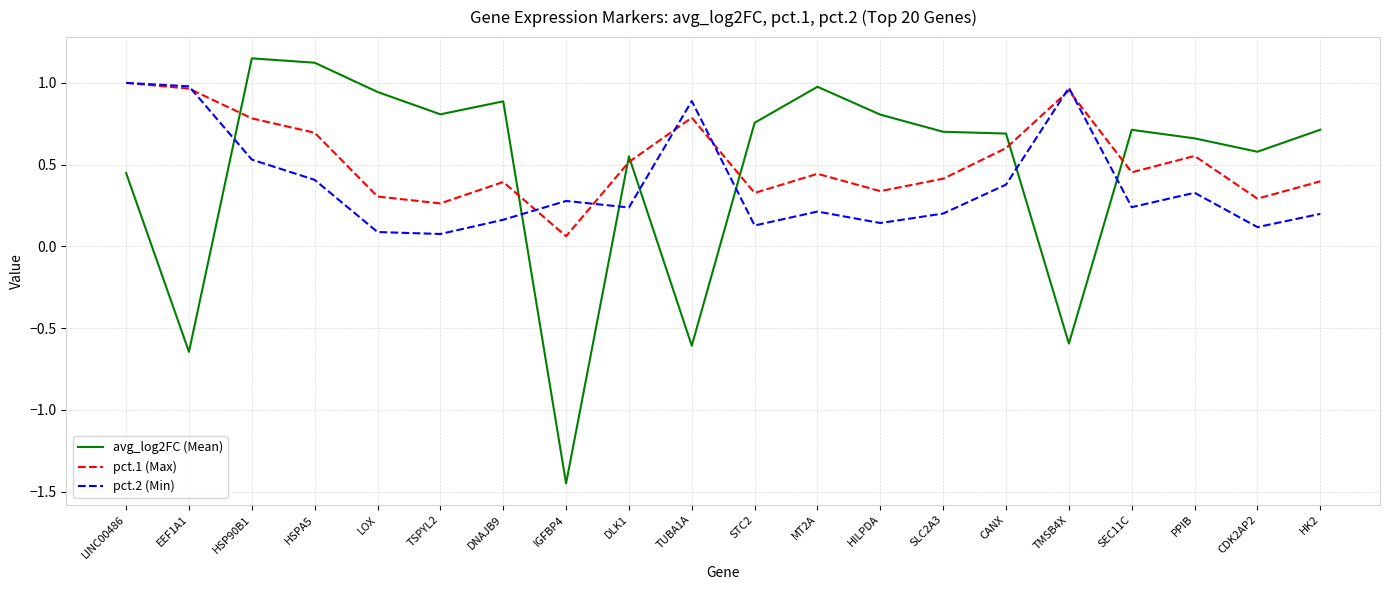

Which category has the lowest value in the pct.1 (Max) series?

IGFBP4